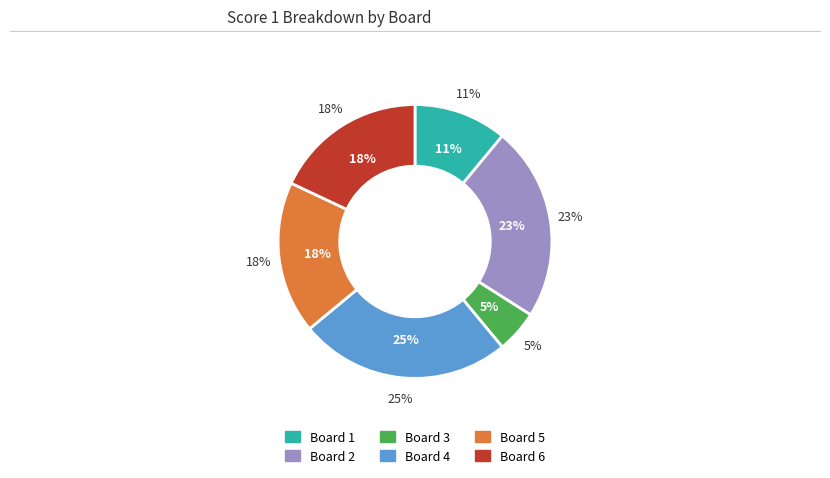

To the nearest percent, what is the difference between the largest and smallest slice percentages?

20%